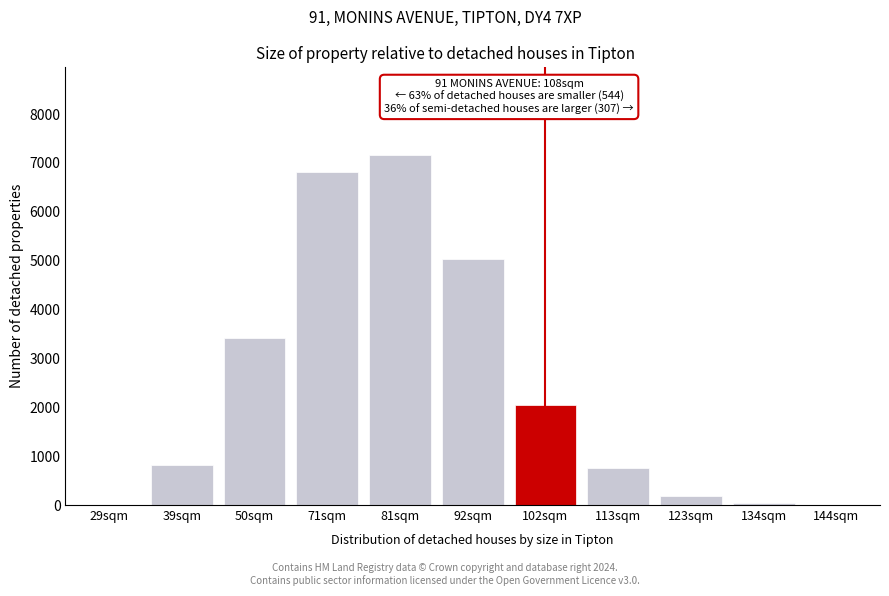

Which label corresponds to the largest value in the chart?

81sqm